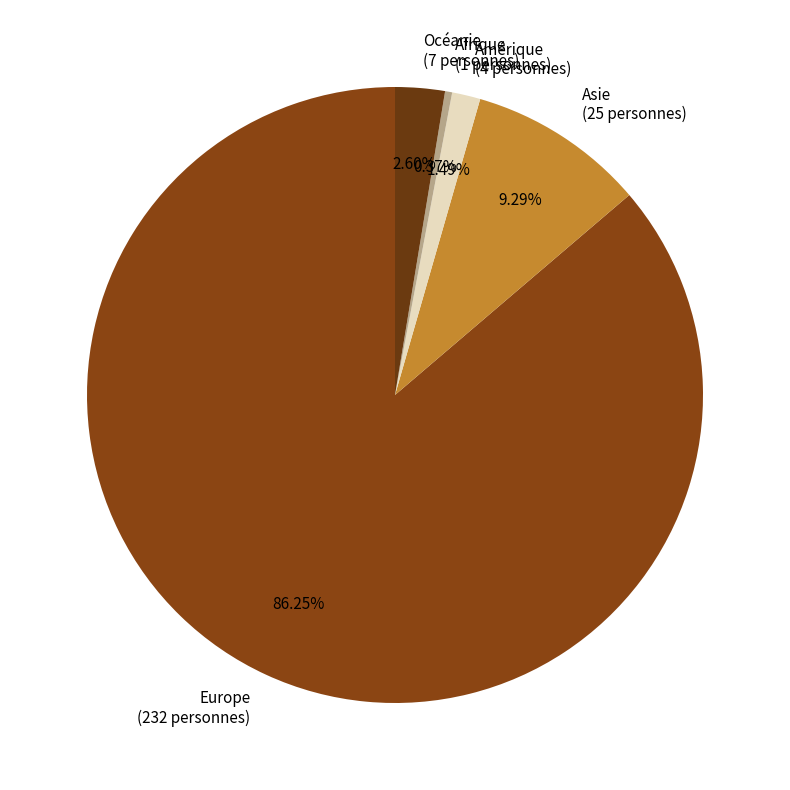

To the nearest percent, what portion does Asie represent?

9%